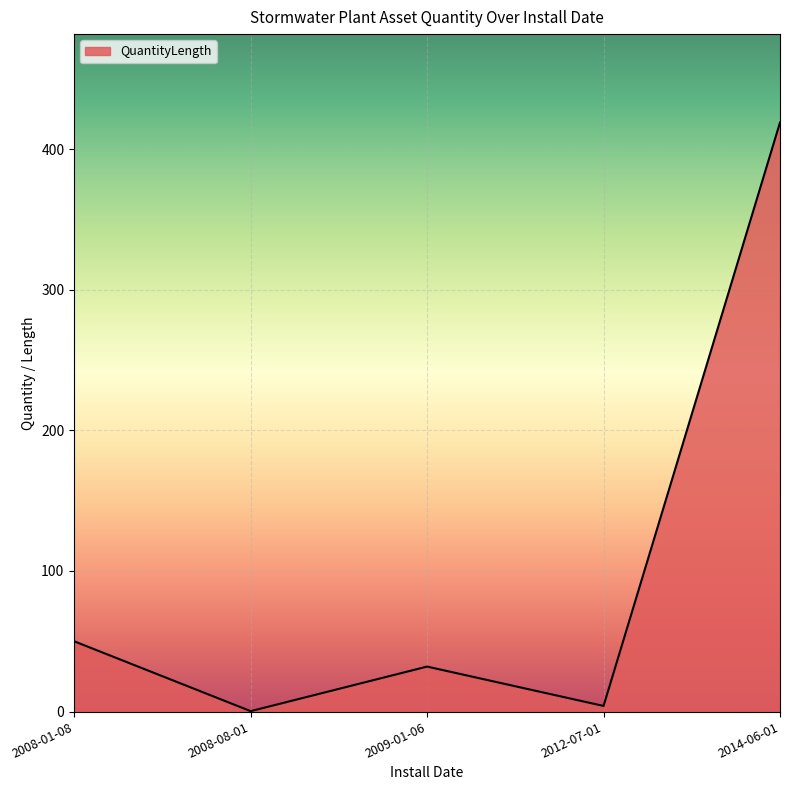

How many interior local peaks (higher than both neighbors) does the data have?

1